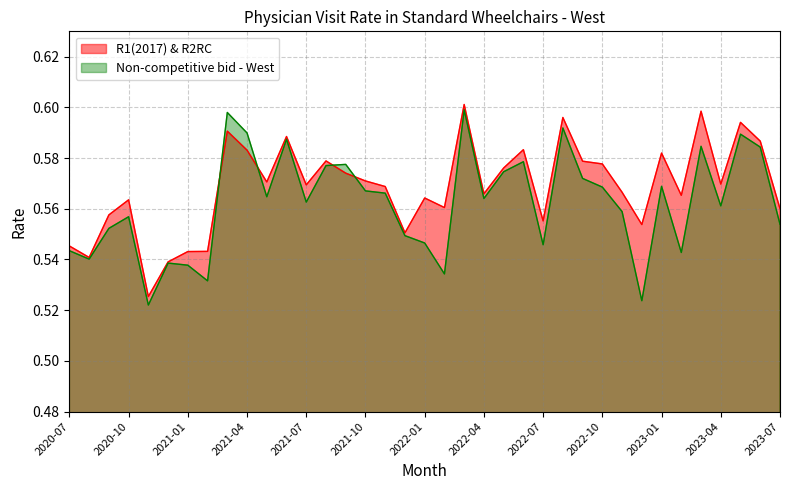

List the series in order of their peak value, lowest first.

Non-competitive bid - West, R1(2017) & R2RC